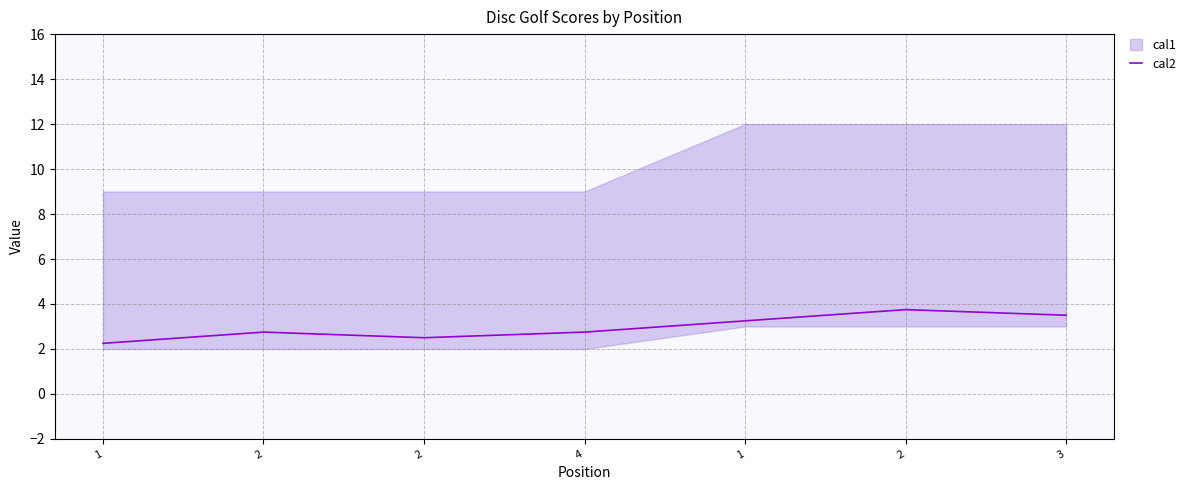

What is the change in value from 1 to 1?

+1.0